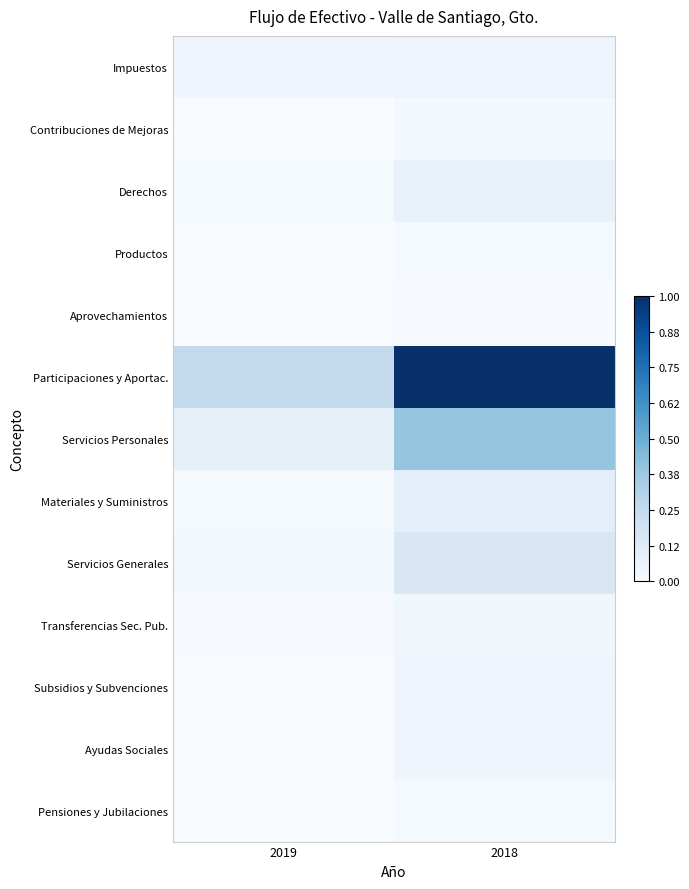

At 2018, list the series in order from largest to smallest.

Participaciones y Aportac., Servicios Personales, Servicios Generales, Materiales y Suministros, Derechos, Impuestos, Ayudas Sociales, Subsidios y Subvenciones, Transferencias Sec. Pub., Contribuciones de Mejoras, Pensiones y Jubilaciones, Productos, Aprovechamientos